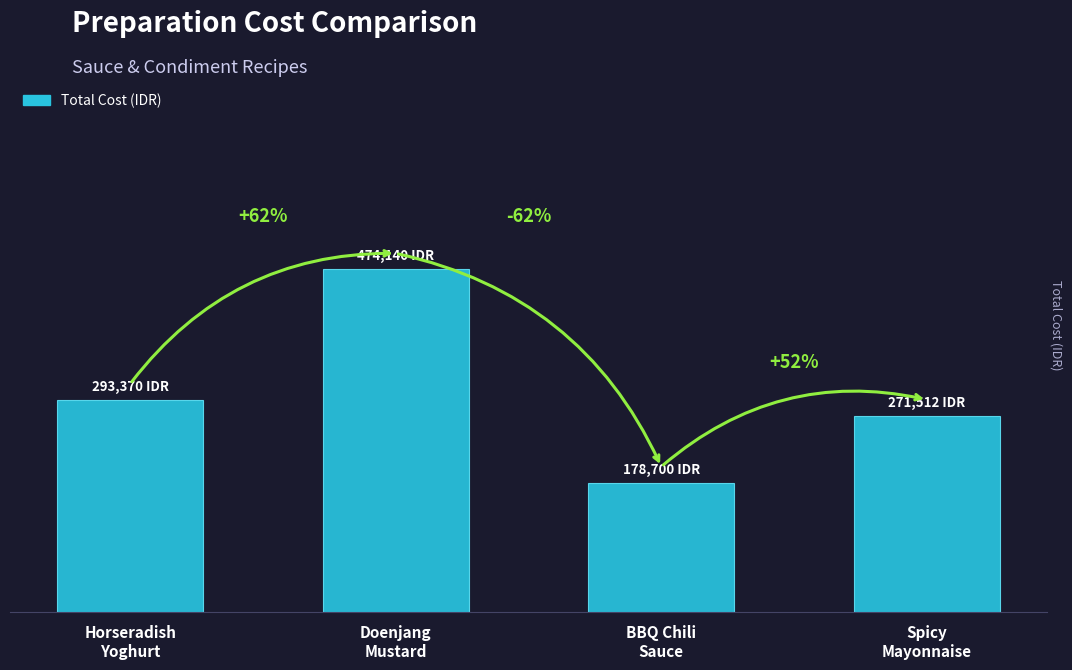

What is the difference between the values at Doenjang
Mustard and Horseradish
Yoghurt?

180770.0